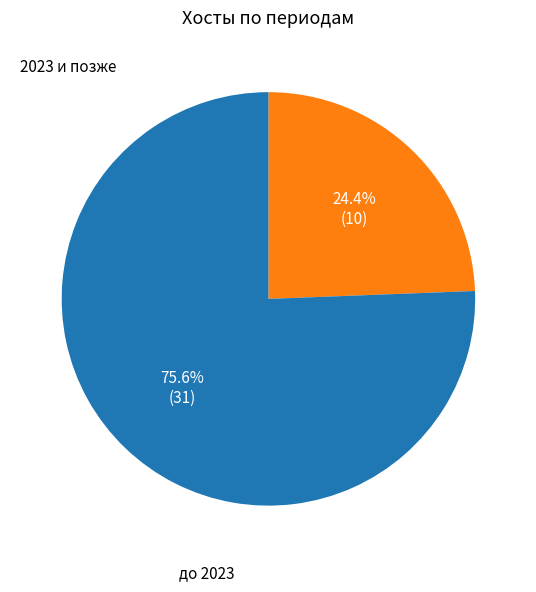

Is there any slice that represents more than half of the pie?

Yes